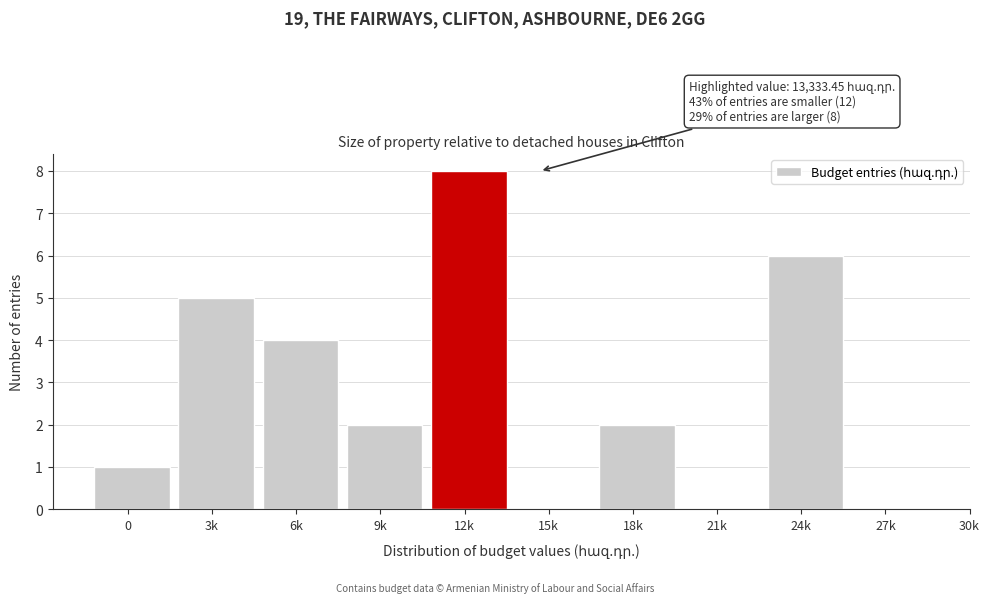

Reading left to right, extract all data points from this chart.

0=1	3k=5	6k=4	9k=2	12k=8	15k=0	18k=2	21k=0	24k=6	27k=0